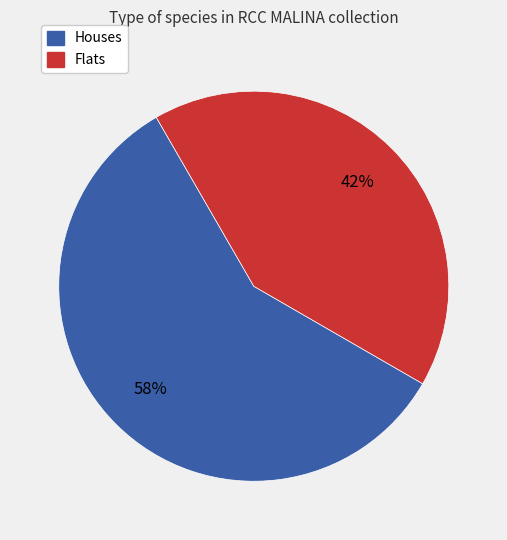

To the nearest percent, what is the average slice percentage?

50%